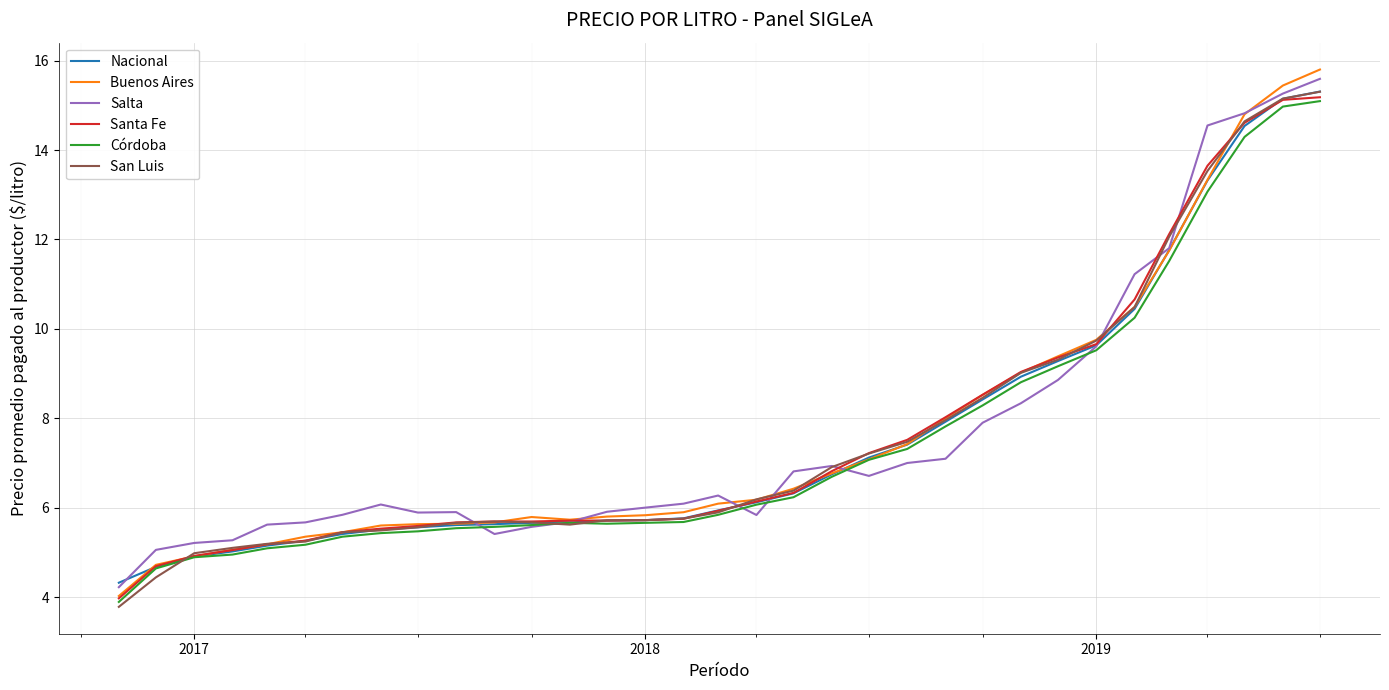

What is the maximum value shown in the chart?

15.8